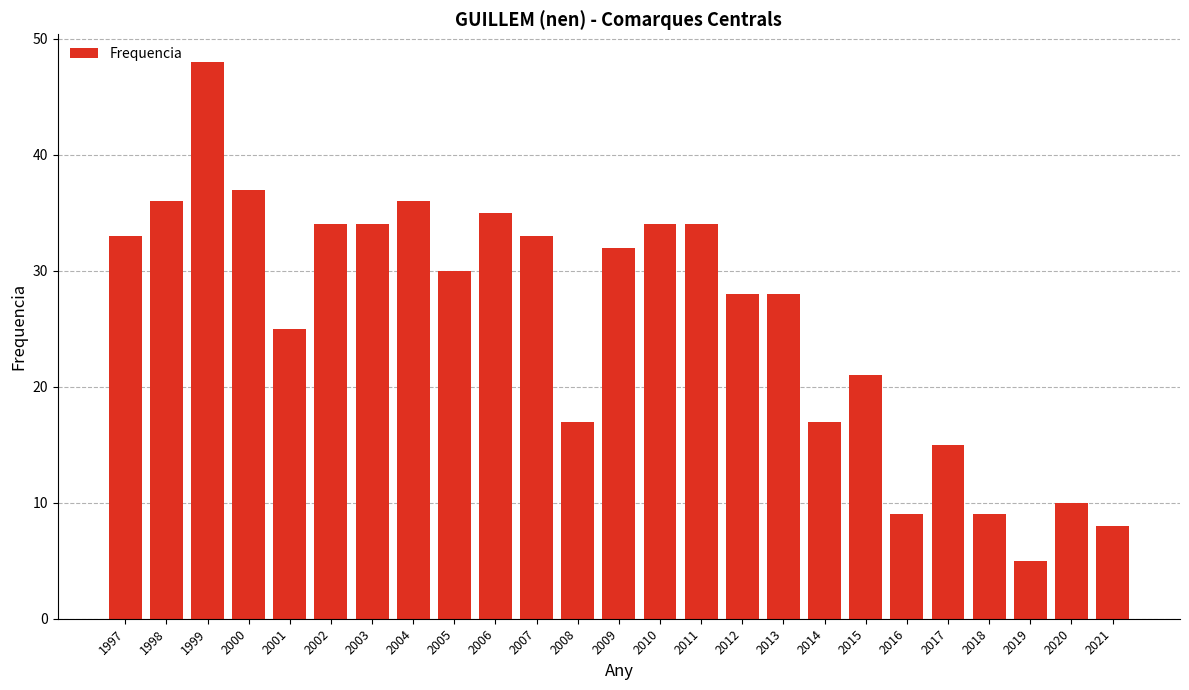

Which category has the highest value across all series?

1999